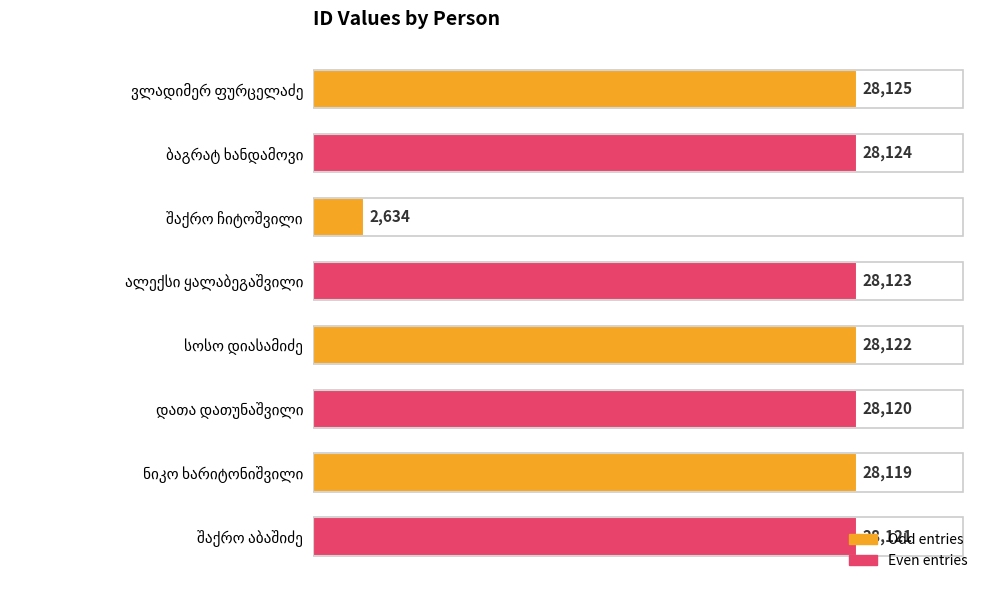

What is the sum of all values?

199488